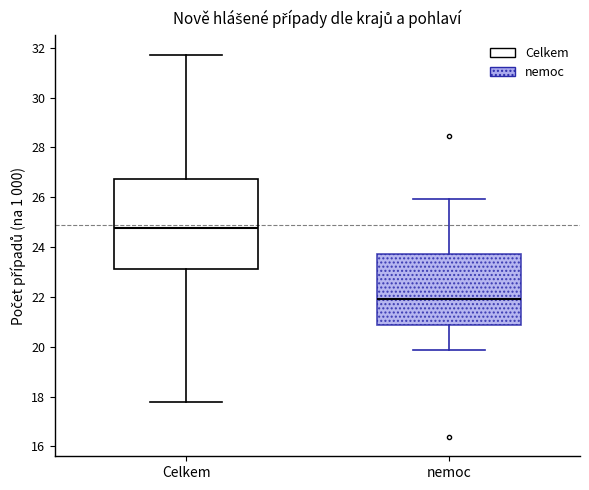

Reading left to right, transcribe this box plot: for each box, give where its median line is, the range the box spans, and where its two whiskers end, as read against the y-axis. The values are not printed on the chart, so give them approximately, as read against the axis.

Celkem: median 24.8, box 23.2 to 26.8, whiskers 17.8 to 31.8
nemoc: median 22.0, box 20.8 to 23.8, whiskers 19.8 to 26.0